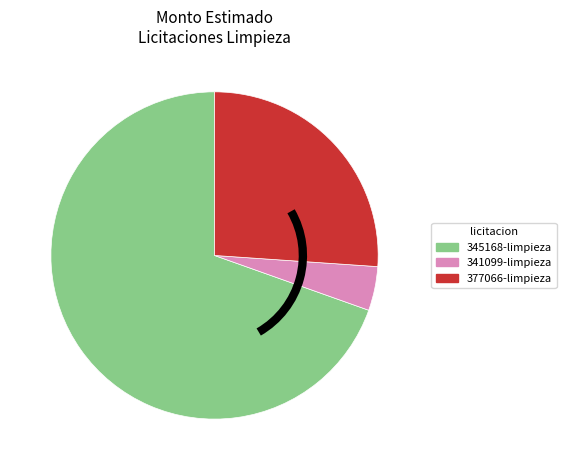

Rank the categories by value from lowest to highest.

341099-limpieza, 377066-limpieza, 345168-limpieza